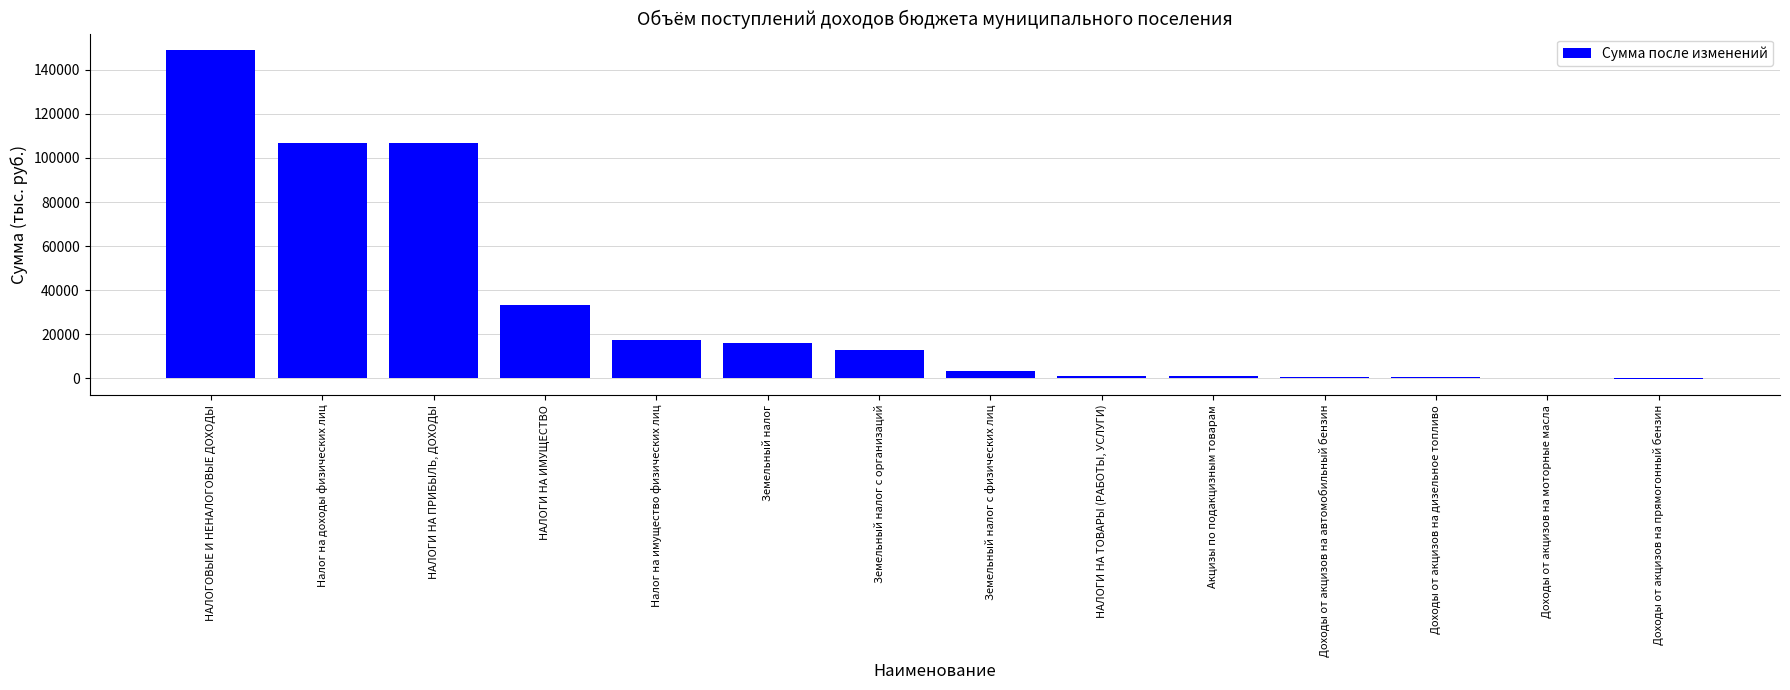

What is the greatest value displayed?

148897.8